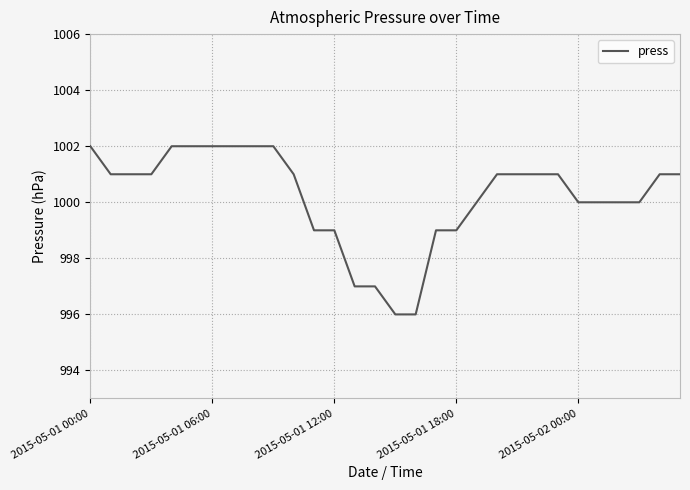

How many categories are shown in the chart?

30